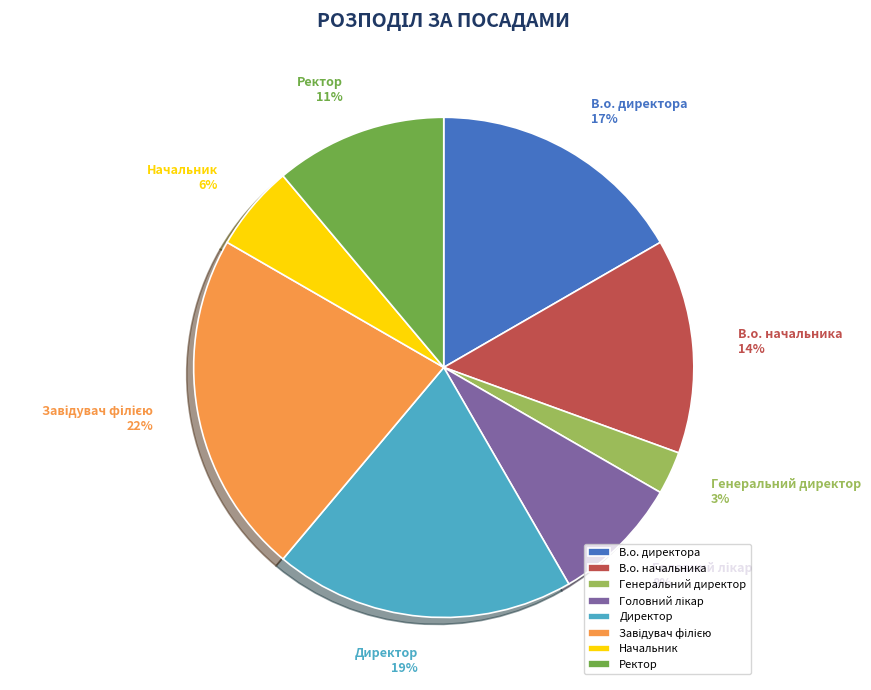

Is it true that Генеральний директор is 3% of the pie?

True